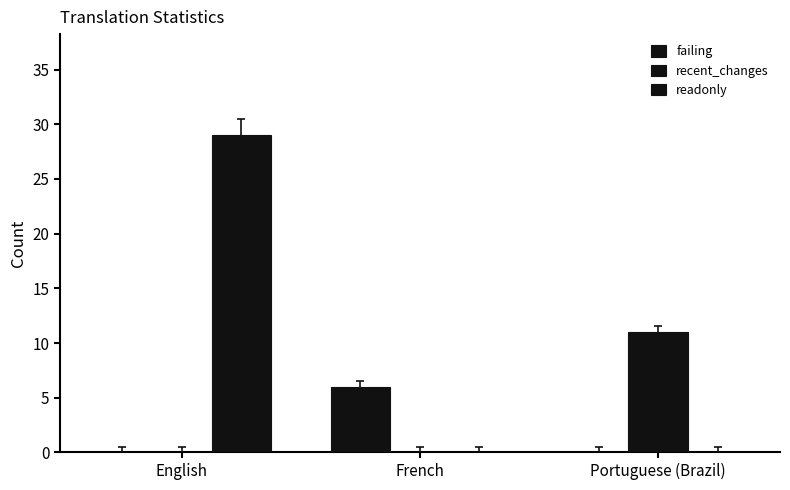

How many series are shown in this chart?

3